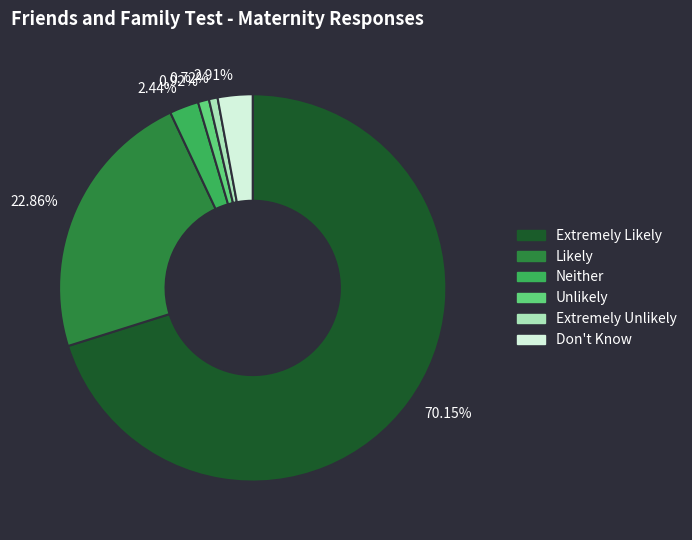

What is the ratio of the value at Don't Know to the value at Extremely Unlikely?

4.0